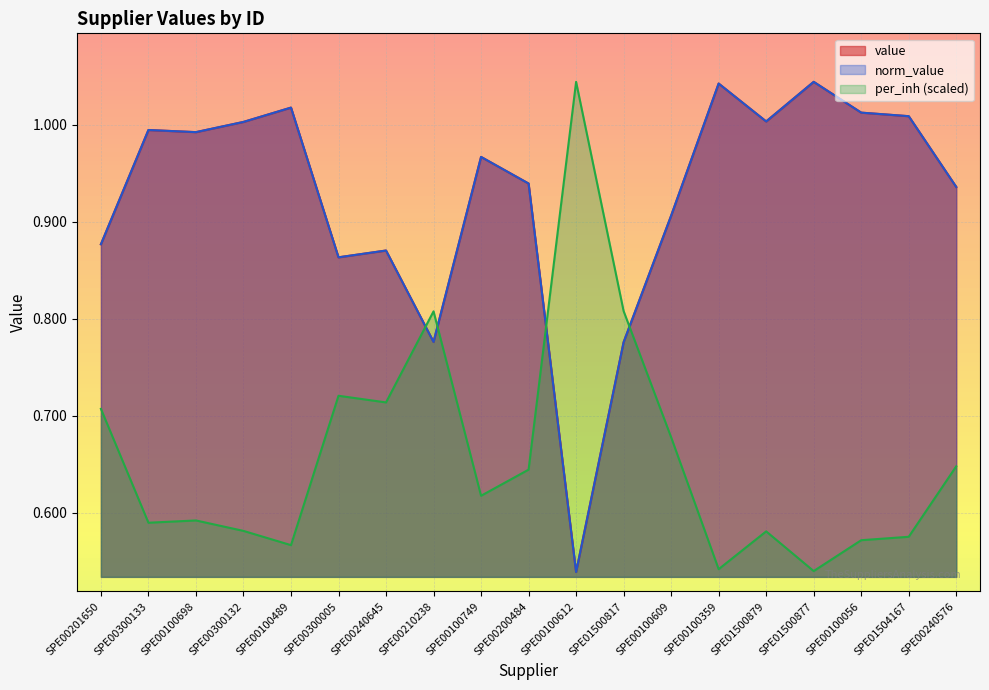

Rank the series by their maximum value, from highest to lowest.

value, norm_value, per_inh